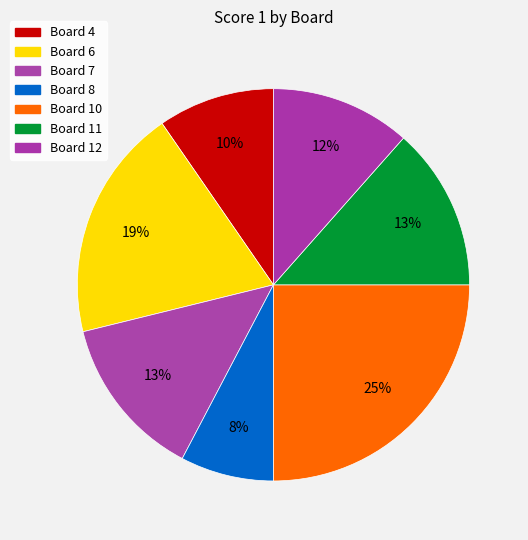

Count the number of slices in the pie.

7